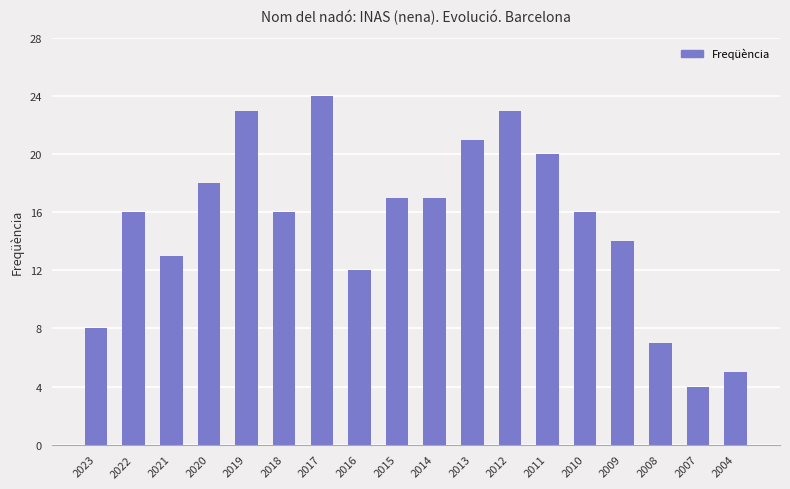

What is the greatest value displayed?

24